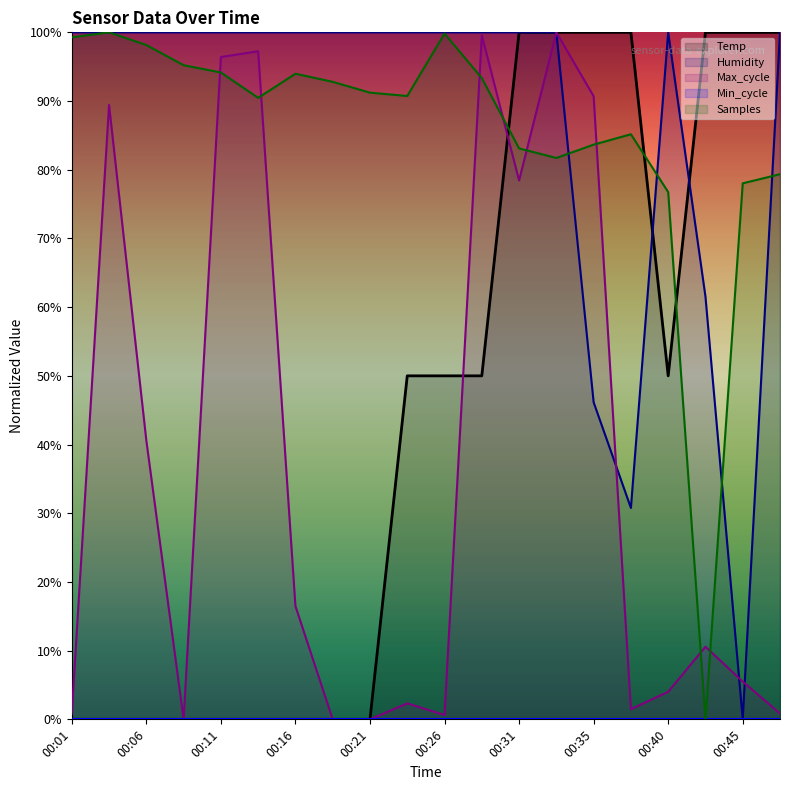

What is the difference between the Temp values at 00:40 and 00:21?

50.0